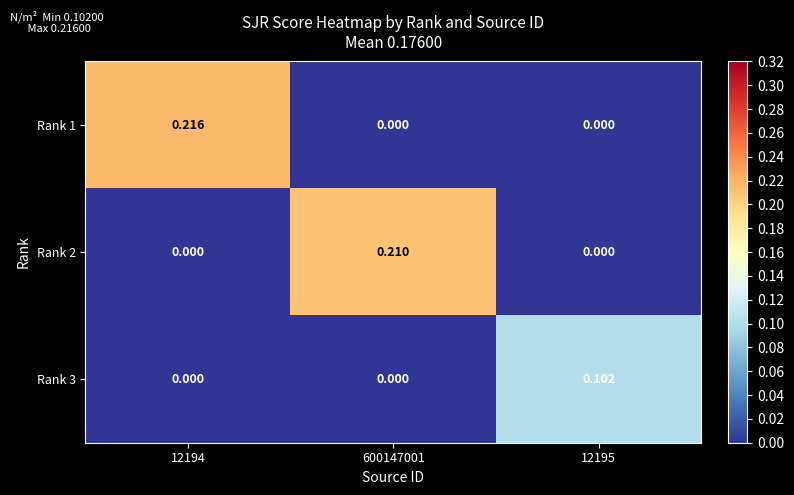

Is the value of Rank 3 at 12195 greater than the value of Rank 2 at 12194?

Yes